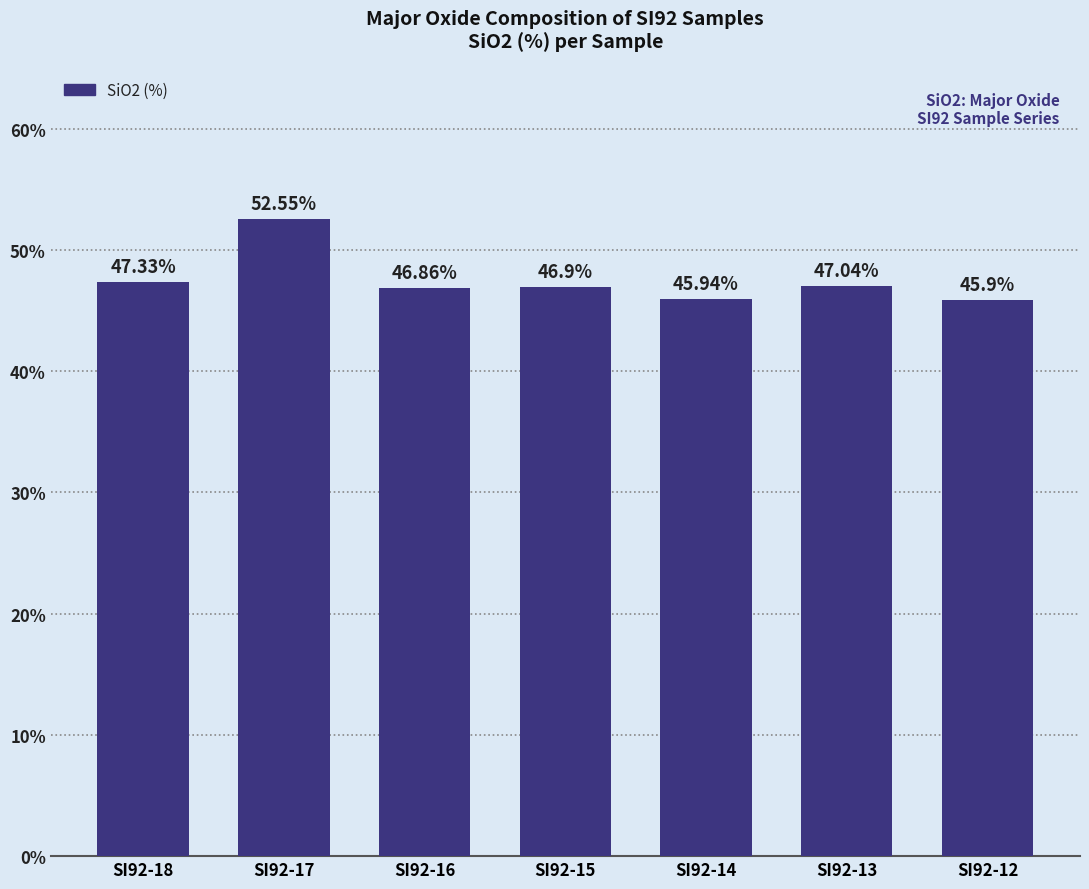

What is the change in value from SI92-16 to SI92-14?

-0.9